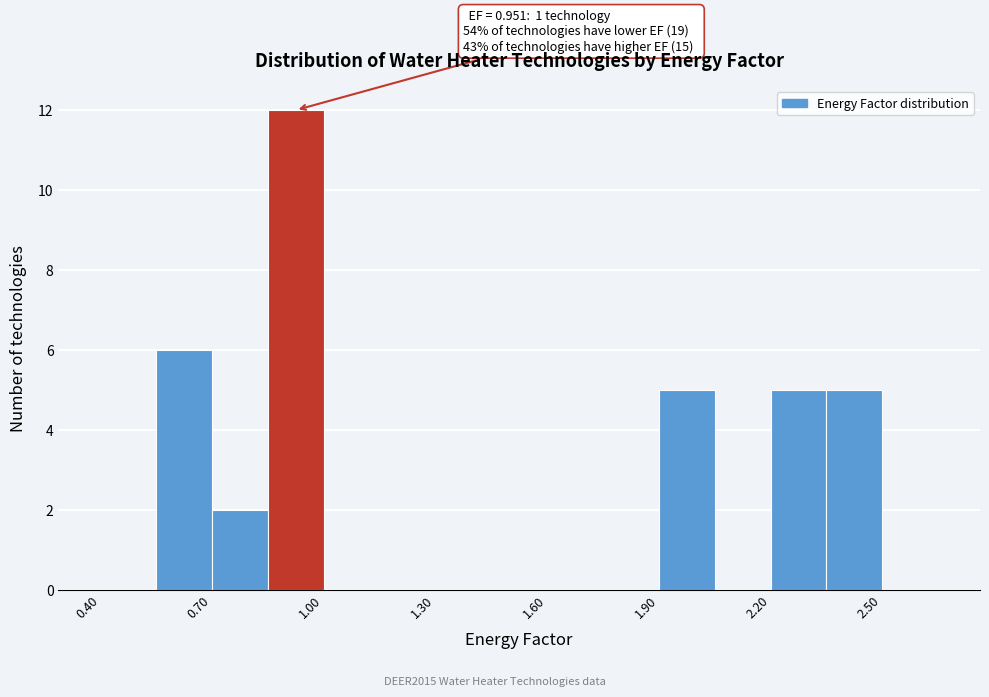

Around what value on the x-axis is the tallest bar? Give the approximate position of its centre, as read against the axis.

0.95